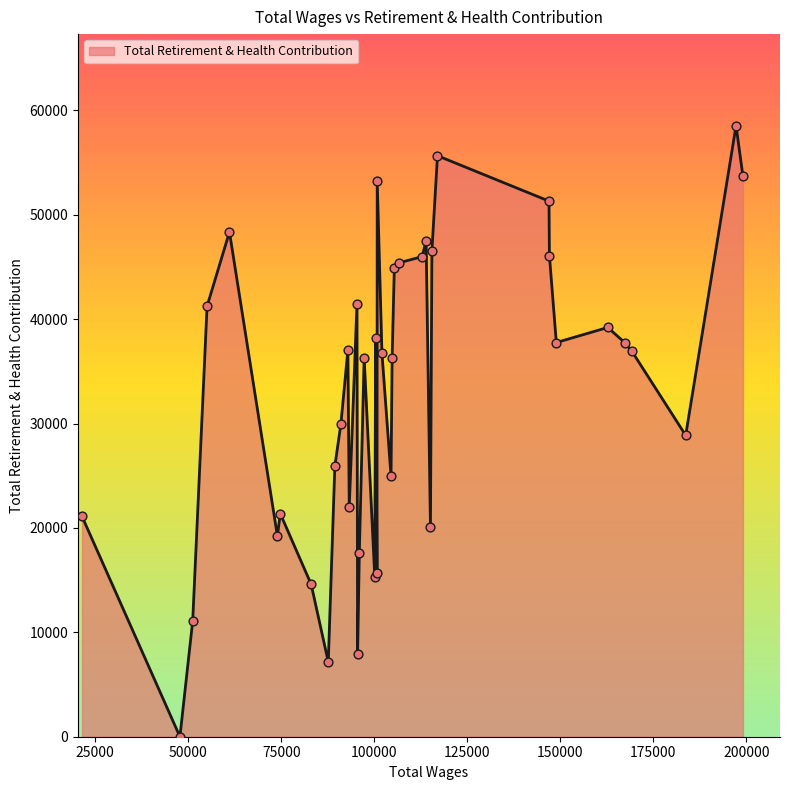

Does the chart have visible grid lines?

No